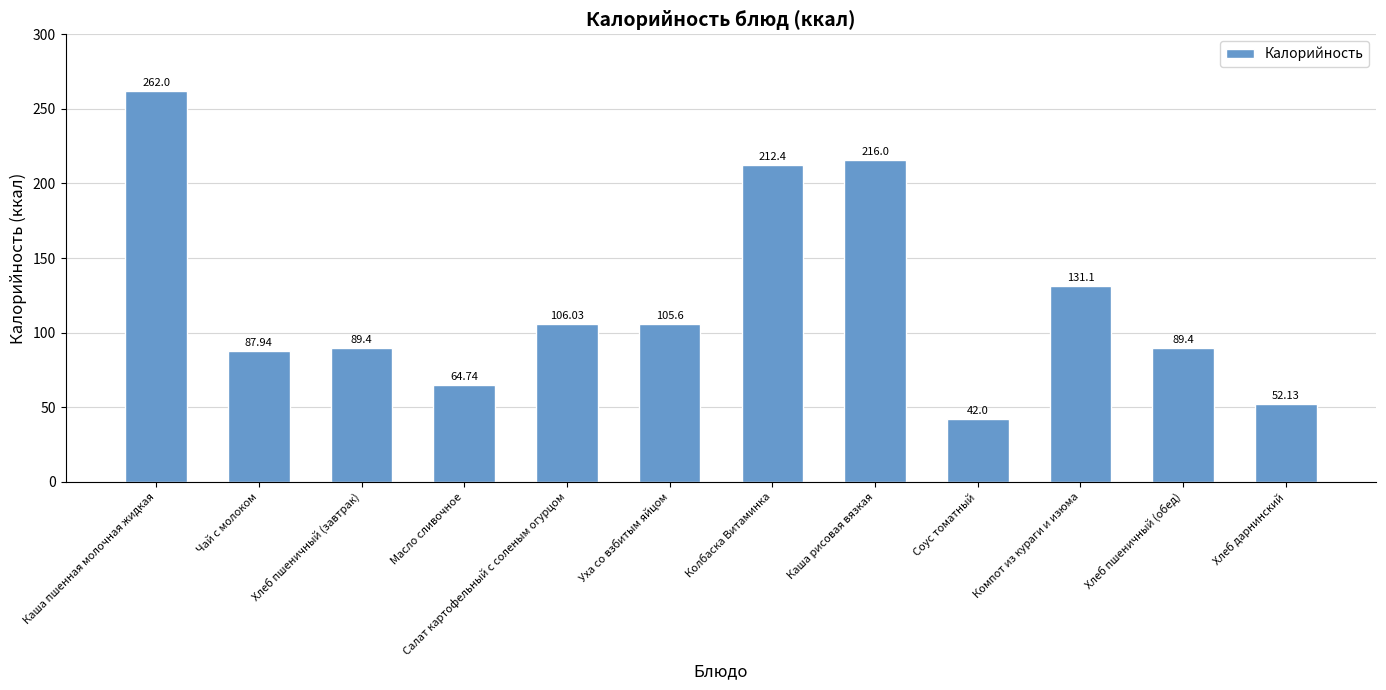

How many values are below 105?

6